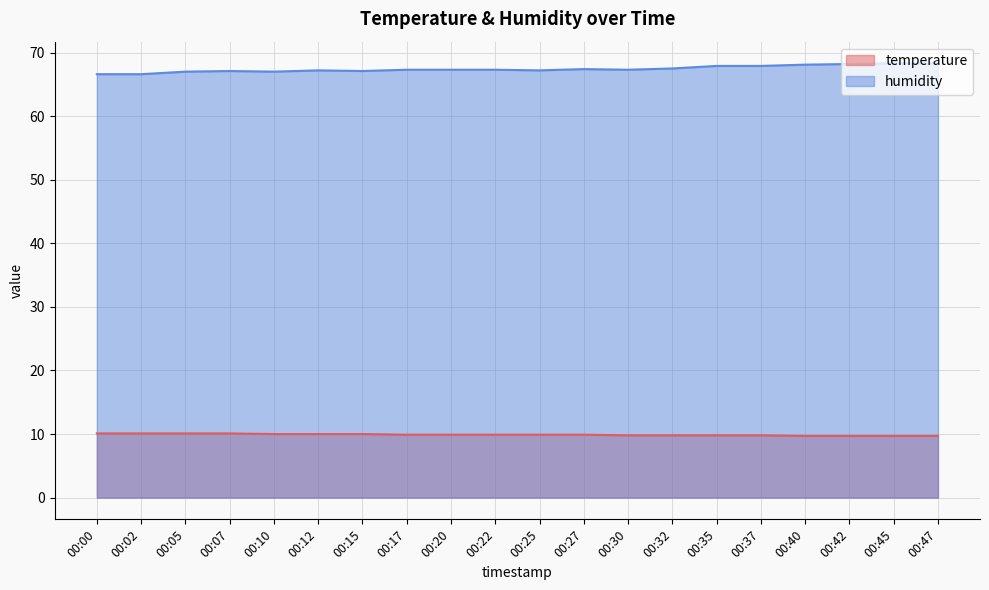

Count the temperature values in the range 9 to 10.

16